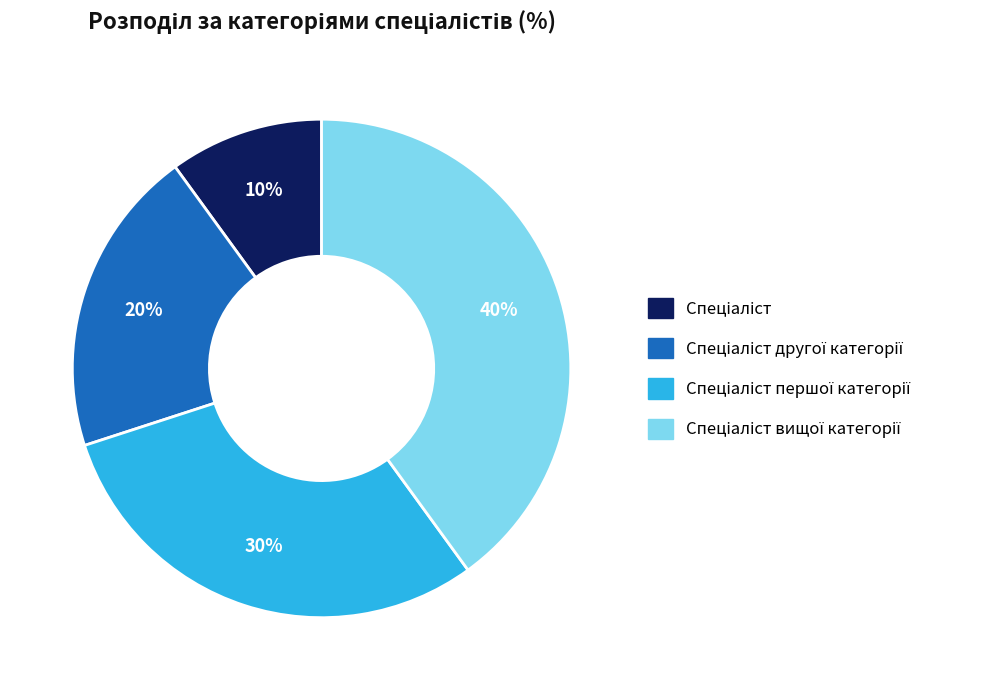

To the nearest percent, what is the average slice percentage?

25%